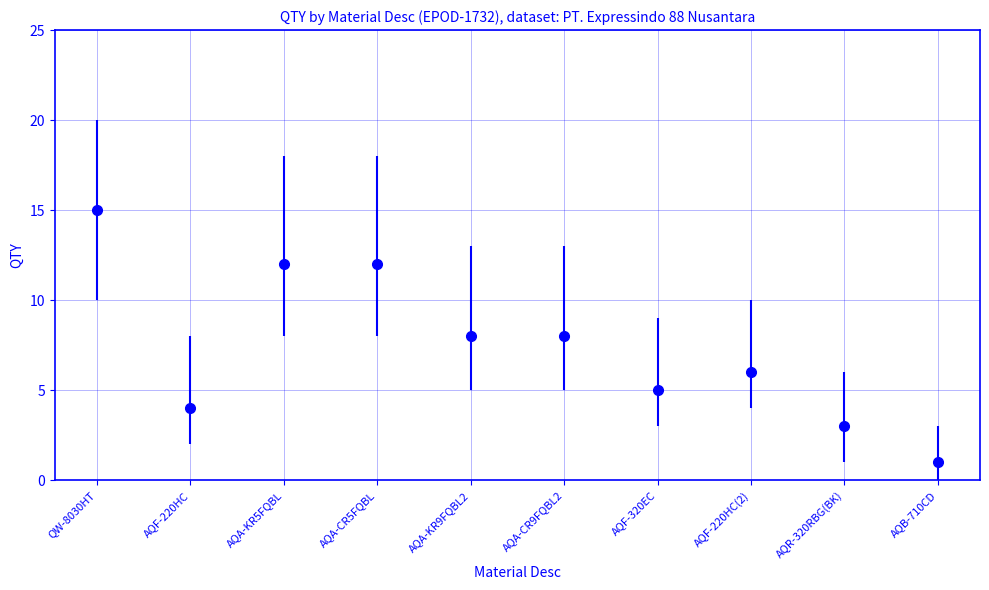

What is the ratio of the value at AQA-CR5FQBL to the value at AQF-320EC?

2.4